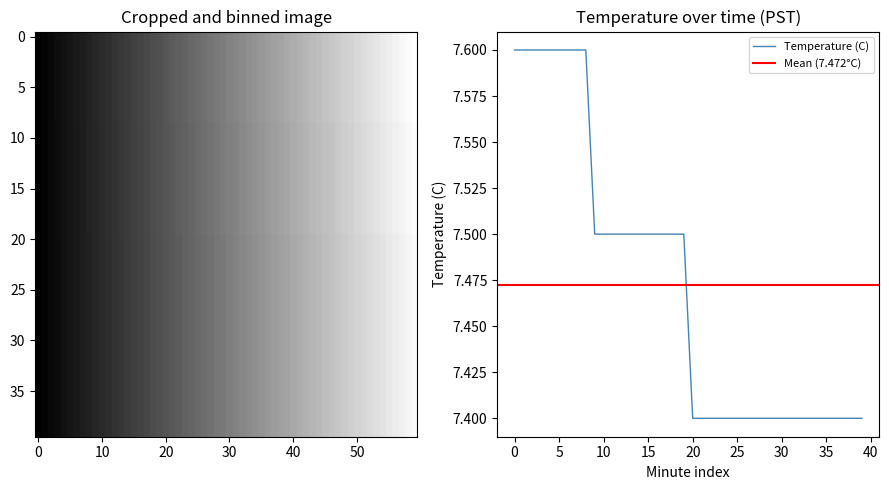

Where is the data nearest to the value 7?

20